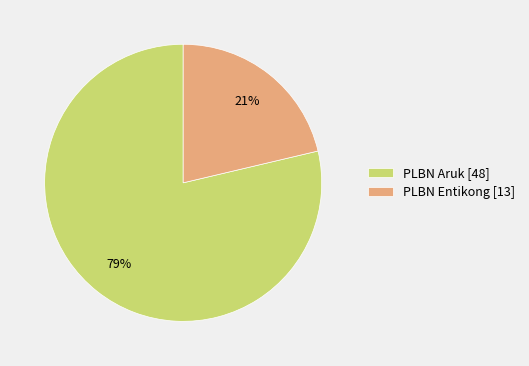

Which category has the smallest portion of the pie?

PLBN Entikong